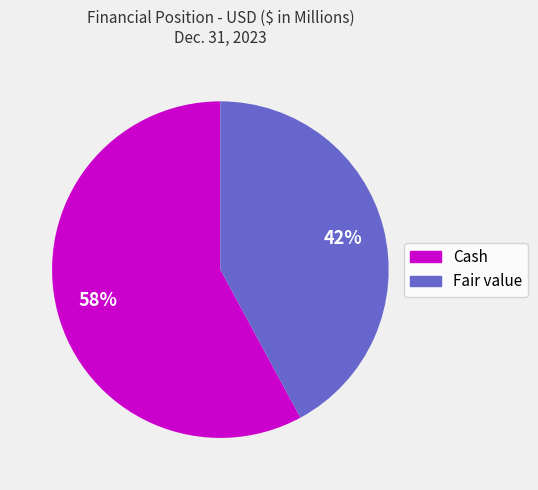

To the nearest percent, what is the difference between the largest and smallest slice percentages?

16%